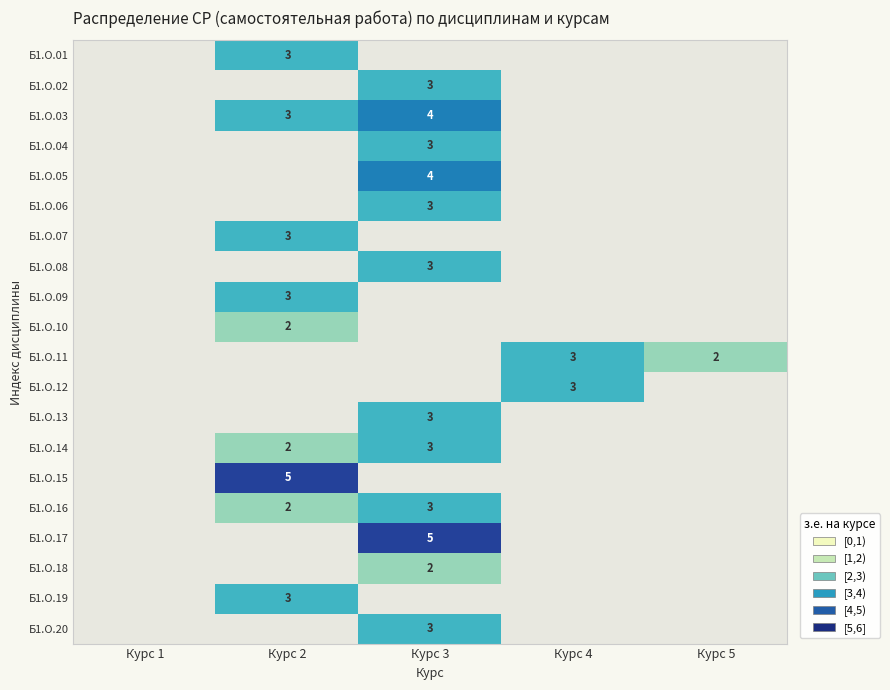

The Б1.О.11 series shows 2 at Курс 5. True or false?

True